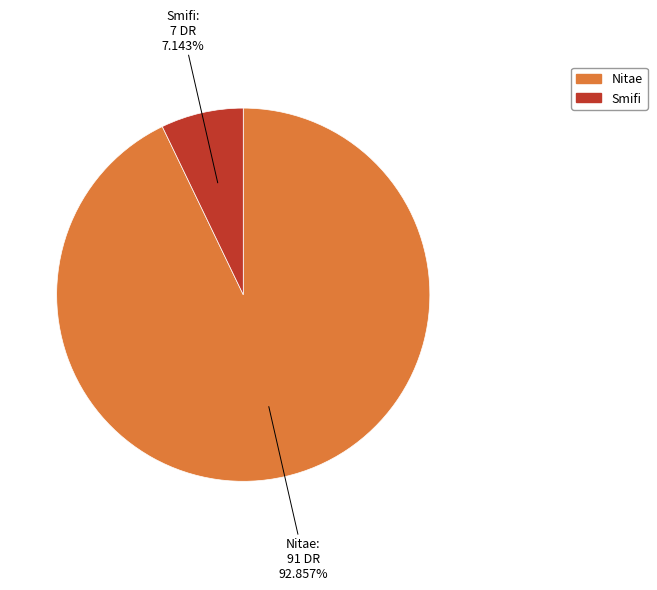

Rank the categories by value from highest to lowest.

Nitae, Smifi